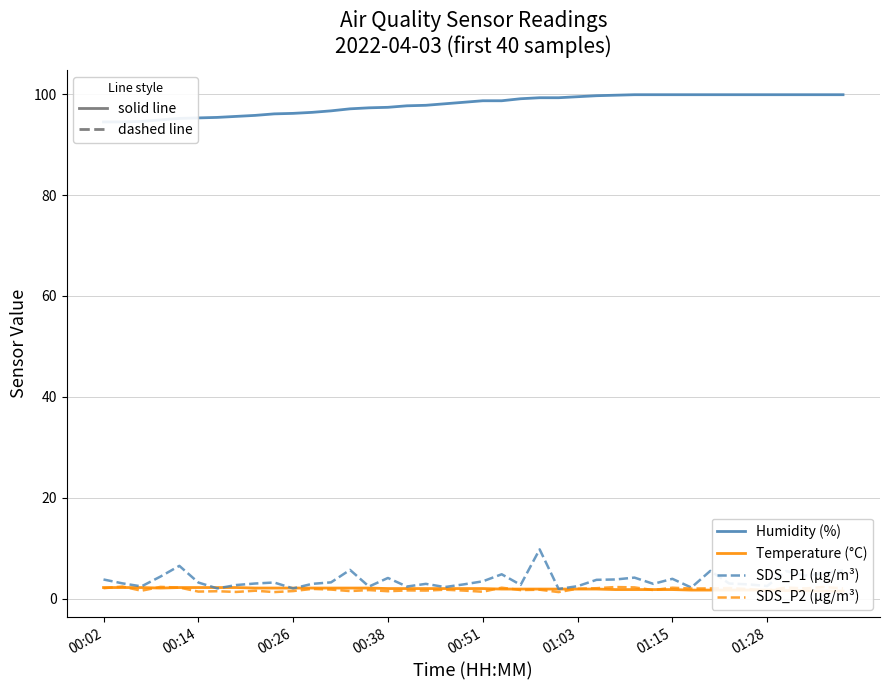

At which label does Temperature (°C) reach its minimum?

38